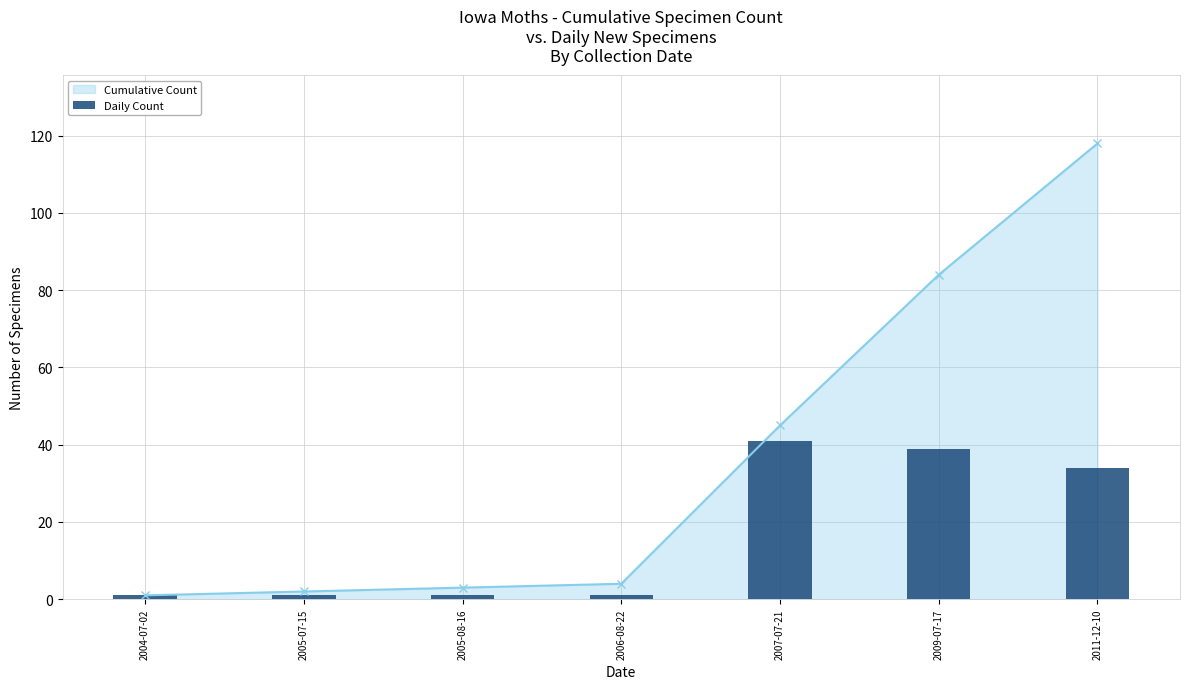

Rank the categories by Cumulative Count value from highest to lowest.

2011-12-10, 2009-07-17, 2007-07-21, 2006-08-22, 2005-08-16, 2005-07-15, 2004-07-02